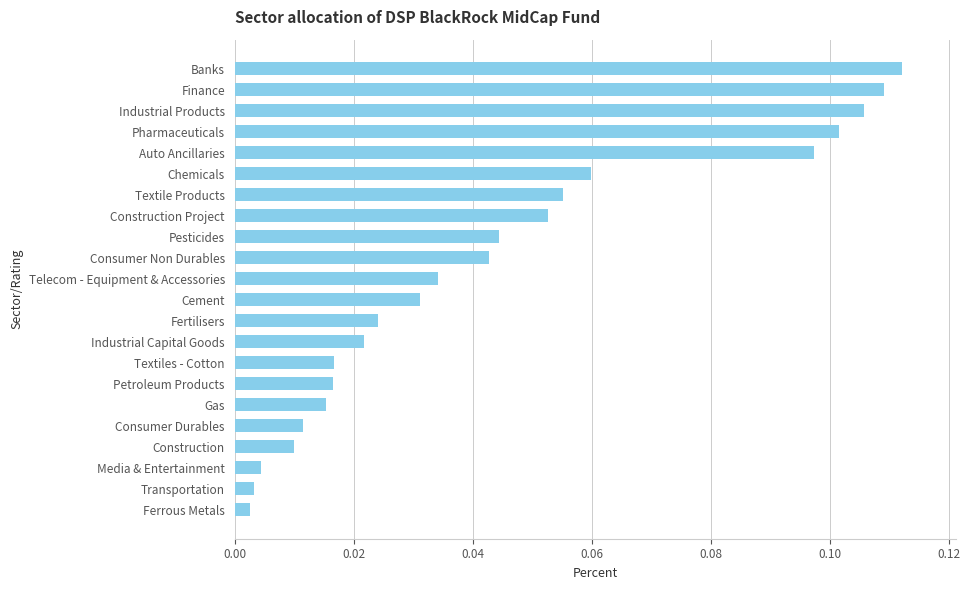

Does the chart contain any negative values?

No